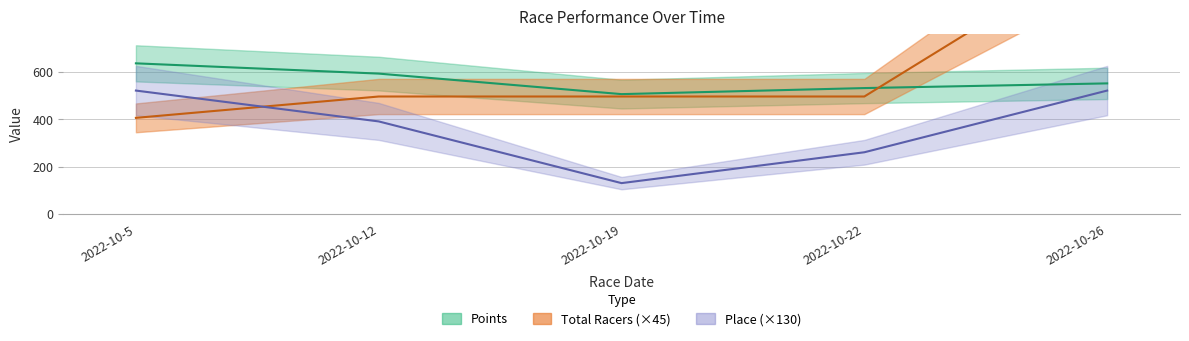

The Total Racers series shows 495.0 at 2022-10-22. True or false?

True